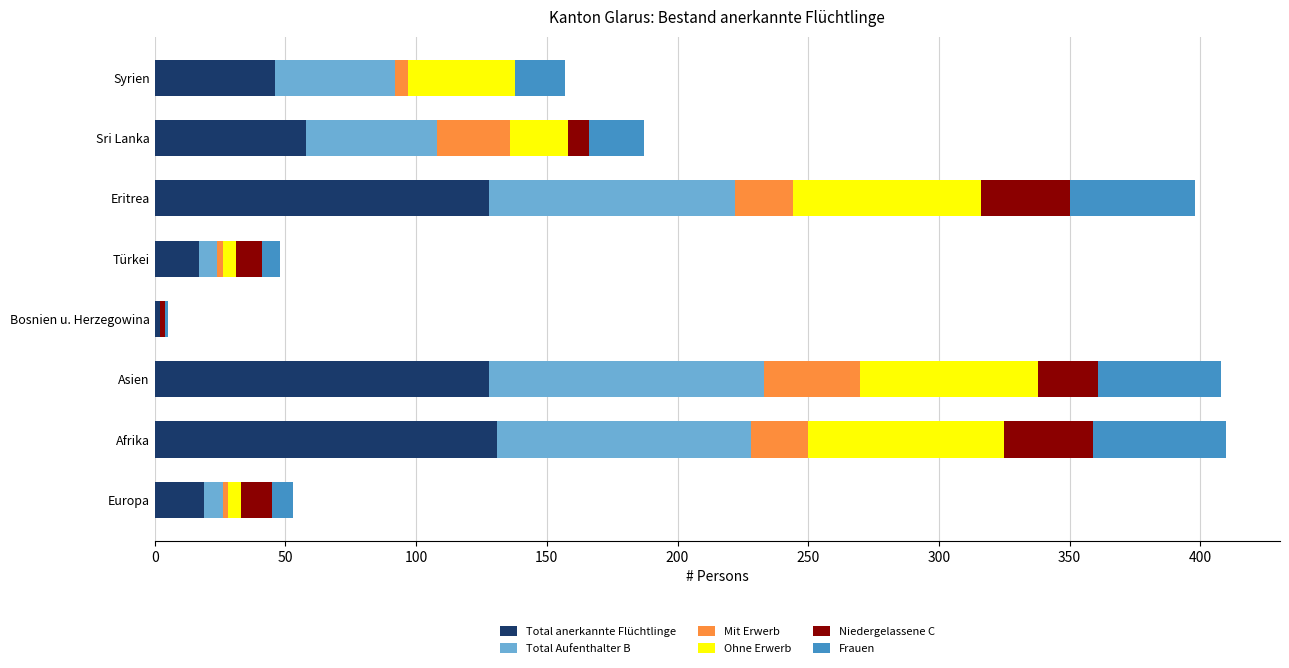

The Total anerkannte Flüchtlinge series shows 131 at Afrika. True or false?

True